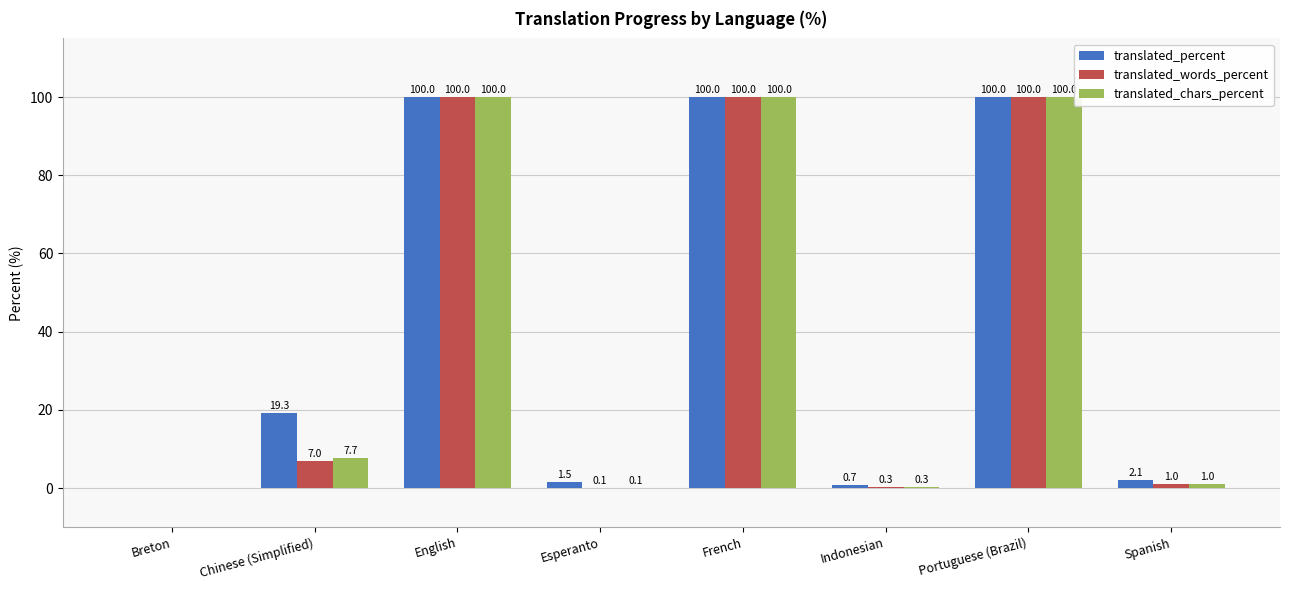

What is the maximum value for translated_chars_percent?

100.0